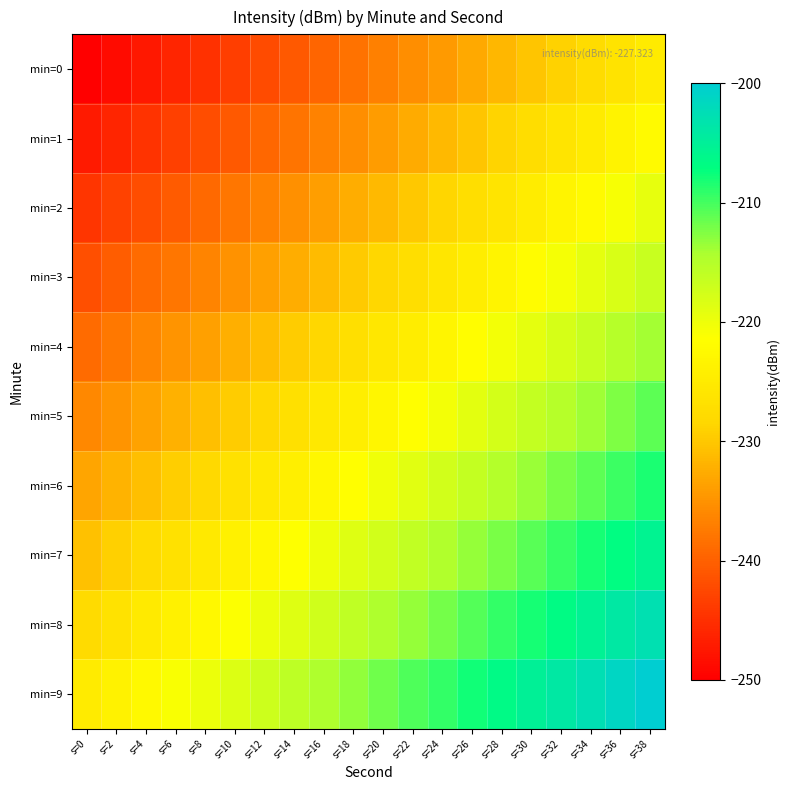

How many distinct data groups are displayed?

10